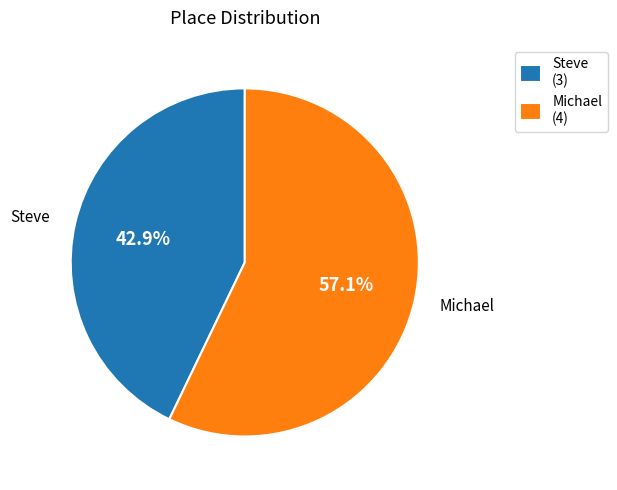

The Michael slice represents 57% of the pie. True or false?

True